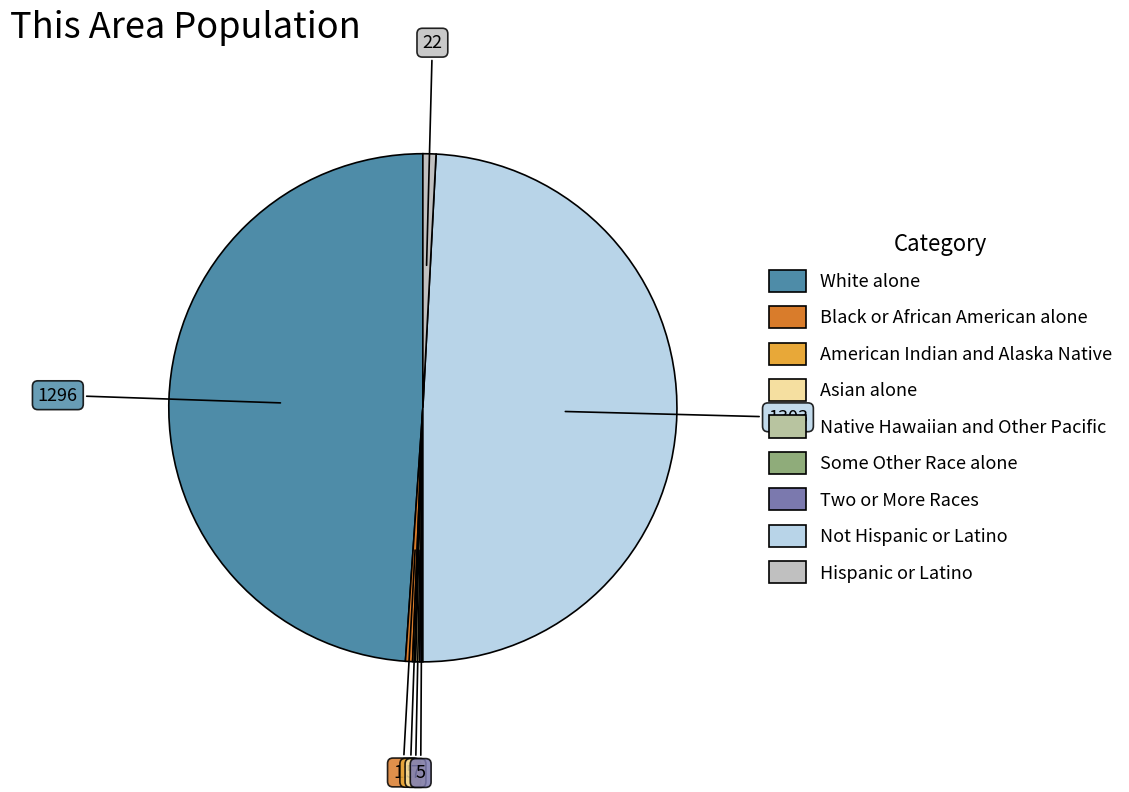

What is the largest slice in the pie chart?

Not Hispanic or Latino